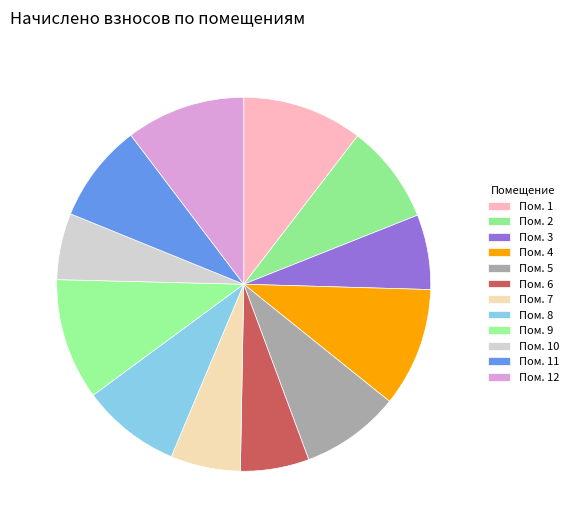

How many segments does this pie chart have?

12